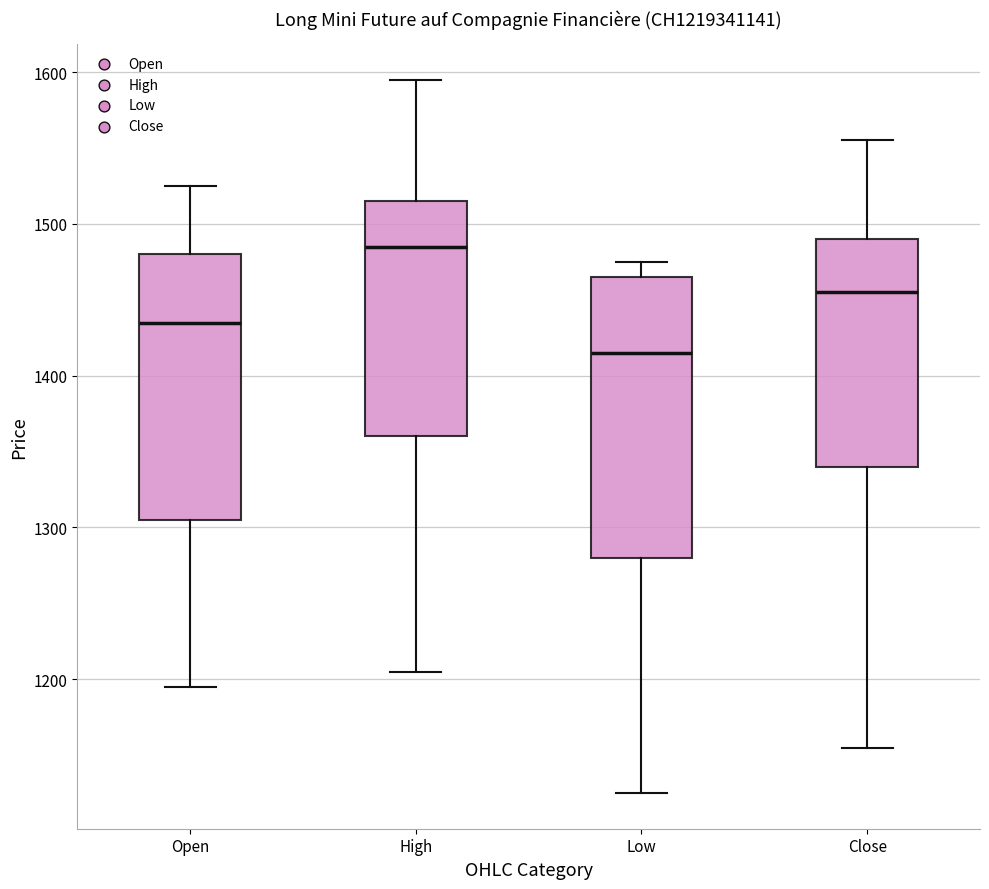

Where does the median line of the box for Low sit on the y-axis? The values are not printed on the chart, so give them approximately, as read against the axis.

1420